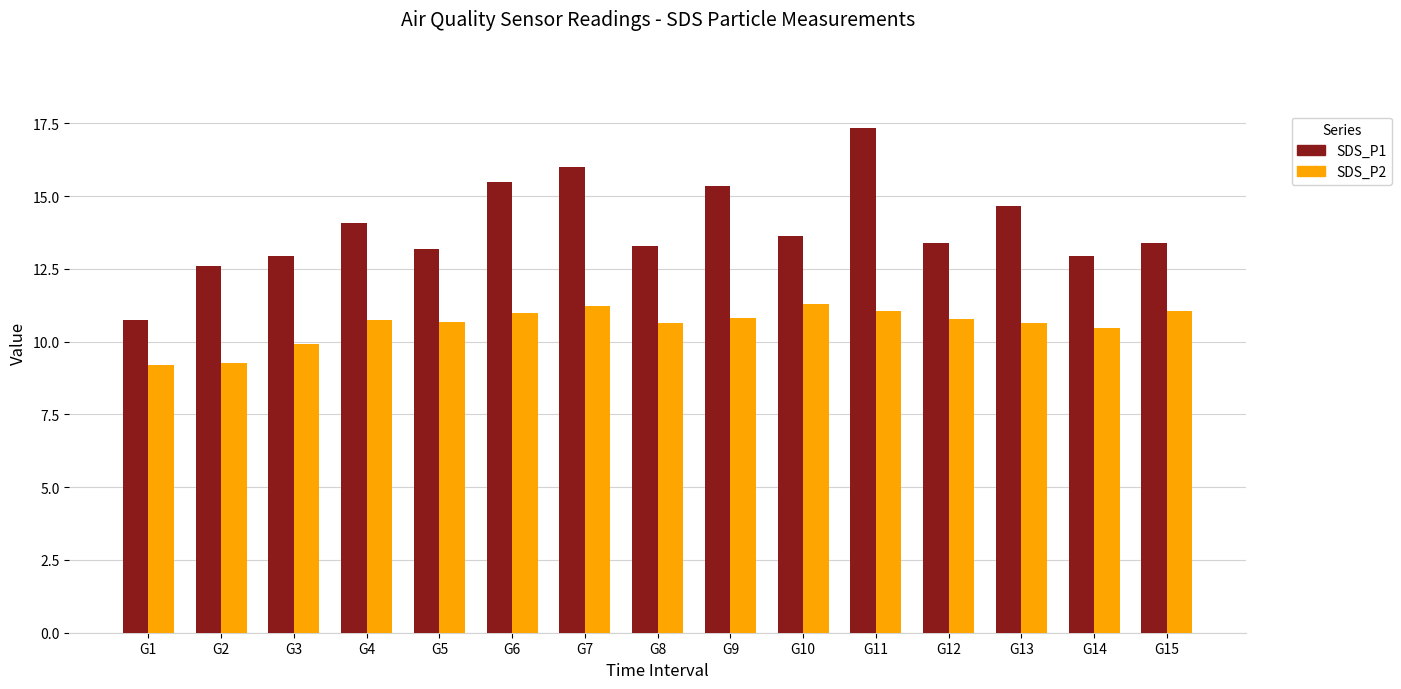

How many categories are shown in the chart?

15